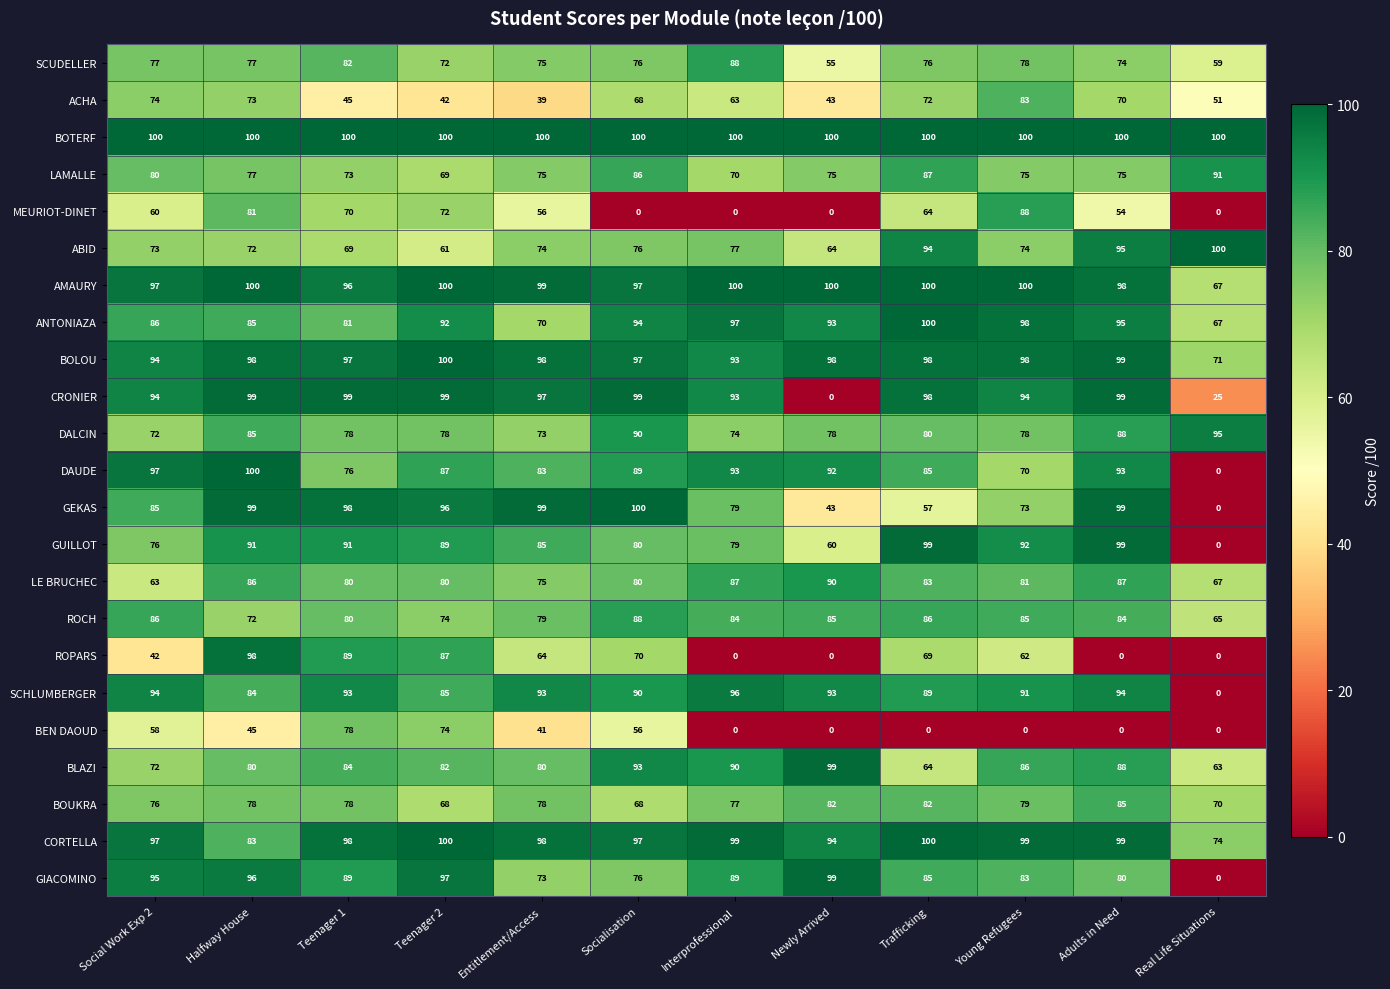

Is it true that AMAURY equals 96 at Teenager 1?

True